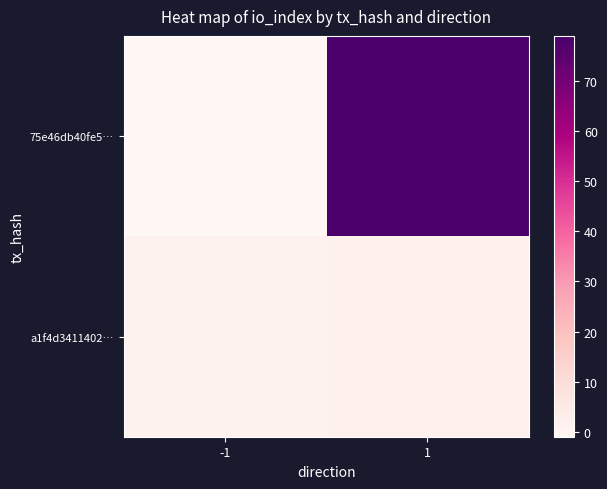

What is the spread (max minus min) of values at -1?

2